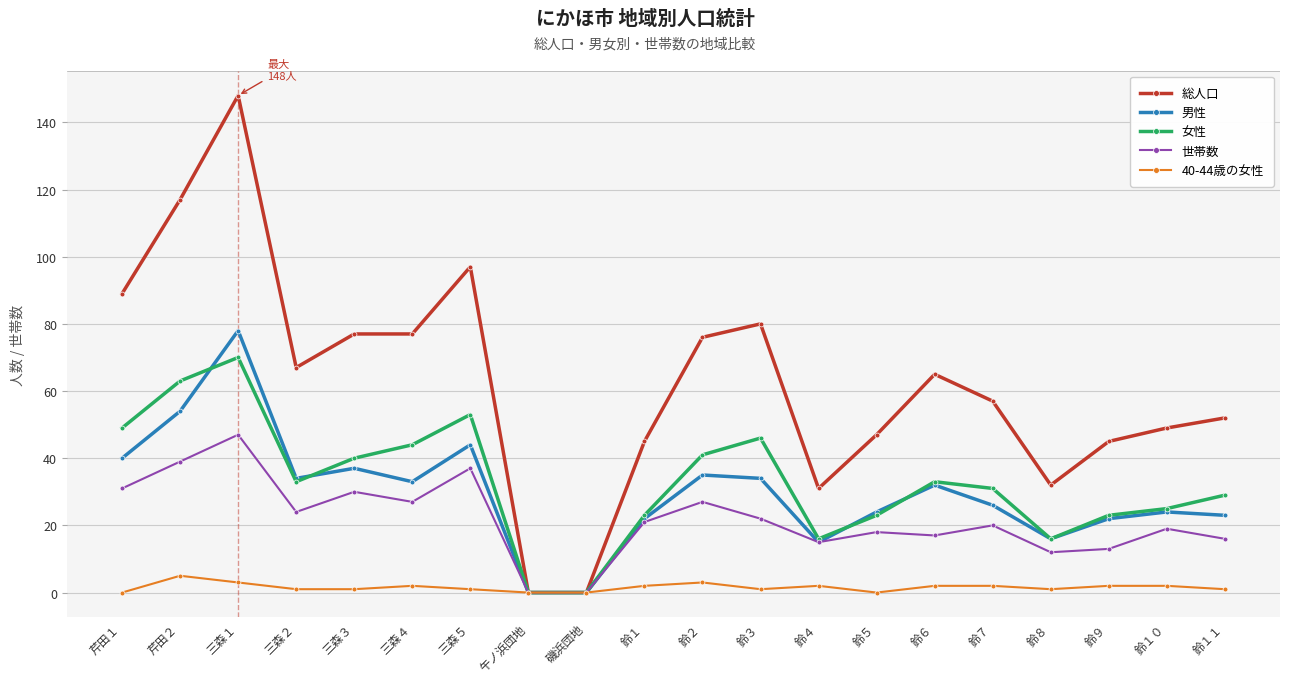

Reading left to right, list all the values displayed in this chart.

総人口: 芹田１=89	芹田２=117	三森１=148	三森２=67	三森３=77	三森４=77	三森５=97	午ノ浜団地=0	磯浜団地=0	鈴１=45	鈴２=76	鈴３=80	鈴４=31	鈴５=47	鈴６=65	鈴７=57	鈴８=32	鈴９=45	鈴１０=49	鈴１１=52
男性: 芹田１=40	芹田２=54	三森１=78	三森２=34	三森３=37	三森４=33	三森５=44	午ノ浜団地=0	磯浜団地=0	鈴１=22	鈴２=35	鈴３=34	鈴４=15	鈴５=24	鈴６=32	鈴７=26	鈴８=16	鈴９=22	鈴１０=24	鈴１１=23
女性: 芹田１=49	芹田２=63	三森１=70	三森２=33	三森３=40	三森４=44	三森５=53	午ノ浜団地=0	磯浜団地=0	鈴１=23	鈴２=41	鈴３=46	鈴４=16	鈴５=23	鈴６=33	鈴７=31	鈴８=16	鈴９=23	鈴１０=25	鈴１１=29
世帯数: 芹田１=31	芹田２=39	三森１=47	三森２=24	三森３=30	三森４=27	三森５=37	午ノ浜団地=0	磯浜団地=0	鈴１=21	鈴２=27	鈴３=22	鈴４=15	鈴５=18	鈴６=17	鈴７=20	鈴８=12	鈴９=13	鈴１０=19	鈴１１=16
40-44歳の女性: 芹田１=0	芹田２=5	三森１=3	三森２=1	三森３=1	三森４=2	三森５=1	午ノ浜団地=0	磯浜団地=0	鈴１=2	鈴２=3	鈴３=1	鈴４=2	鈴５=0	鈴６=2	鈴７=2	鈴８=1	鈴９=2	鈴１０=2	鈴１１=1